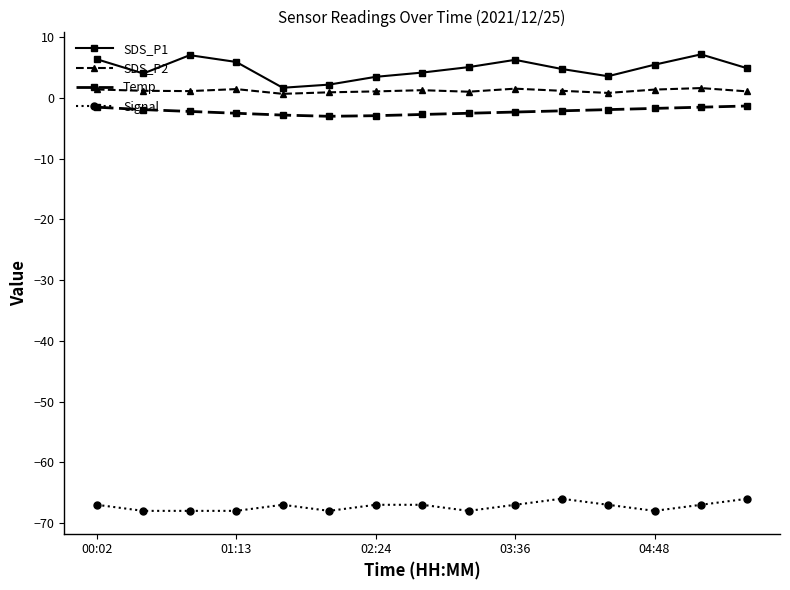

Rank the series by their maximum value, from highest to lowest.

SDS_P1, SDS_P2, Temp, Signal